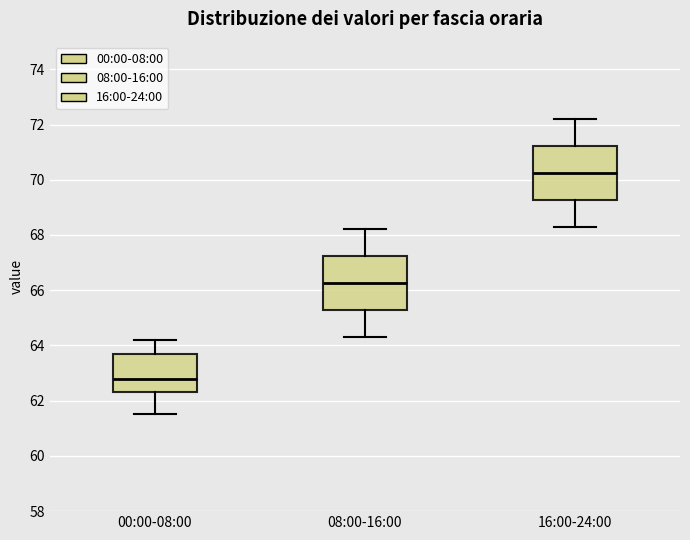

Reading left to right, transcribe this box plot: for each box, give where its median line is, the range the box spans, and where its two whiskers end, as read against the y-axis. The values are not printed on the chart, so give them approximately, as read against the axis.

00:00-08:00: median 62.8, box 62.4 to 63.8, whiskers 61.6 to 64.2
08:00-16:00: median 66.2, box 65.2 to 67.2, whiskers 64.4 to 68.2
16:00-24:00: median 70.2, box 69.2 to 71.2, whiskers 68.4 to 72.2